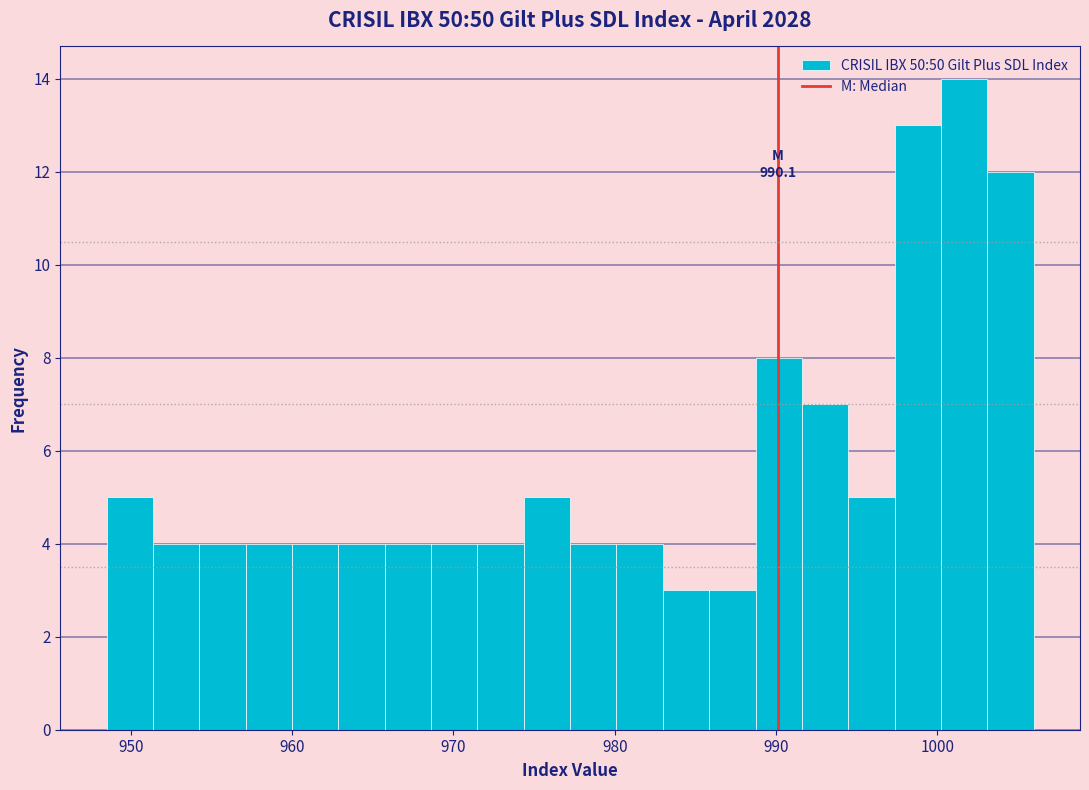

Read against the x-axis, roughly where is the centre of the tallest bar?

1002